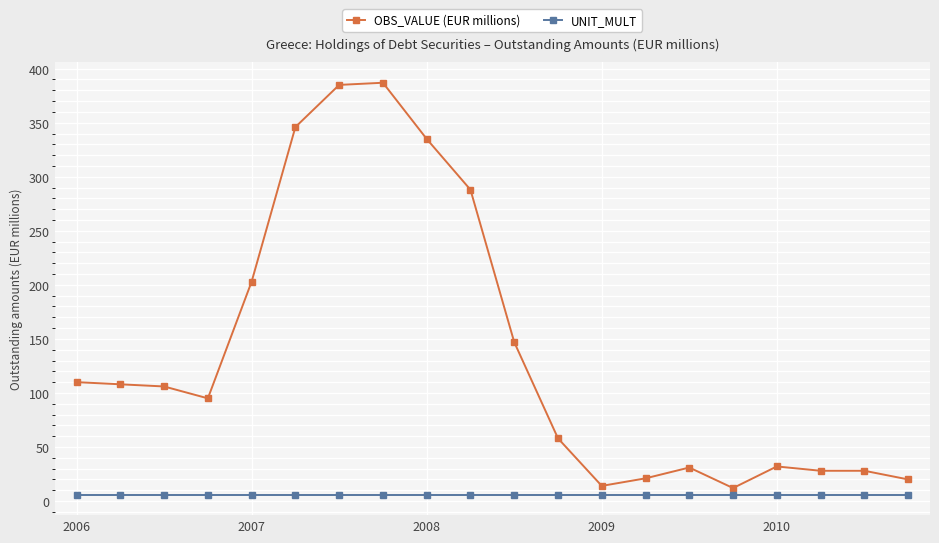

Which series has the largest total across all categories?

OBS_VALUE (EUR millions)